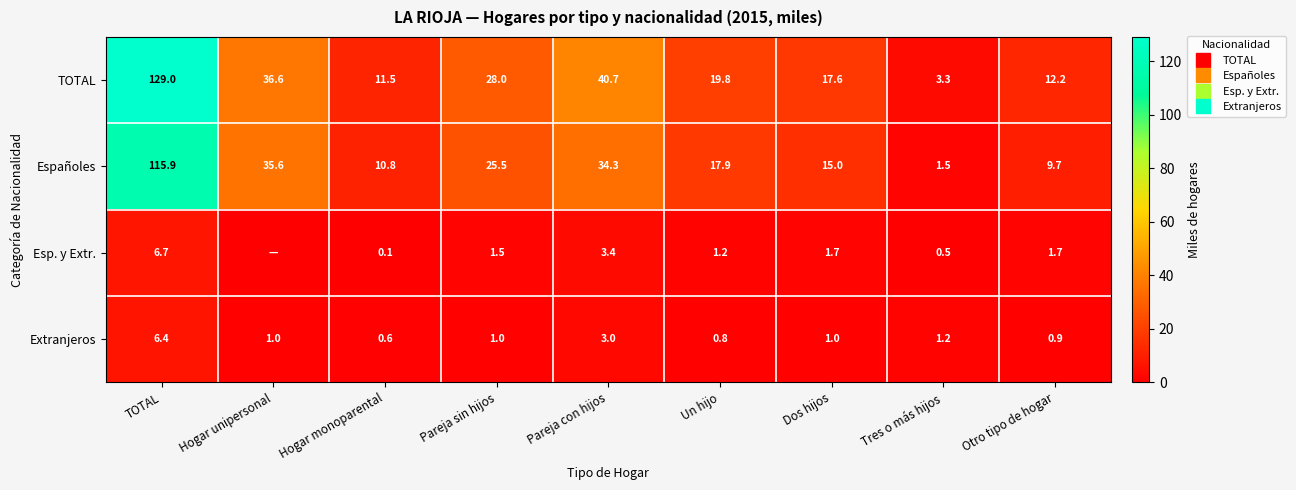

Which category has the lowest value in the TOTAL series?

Tres o más hijos